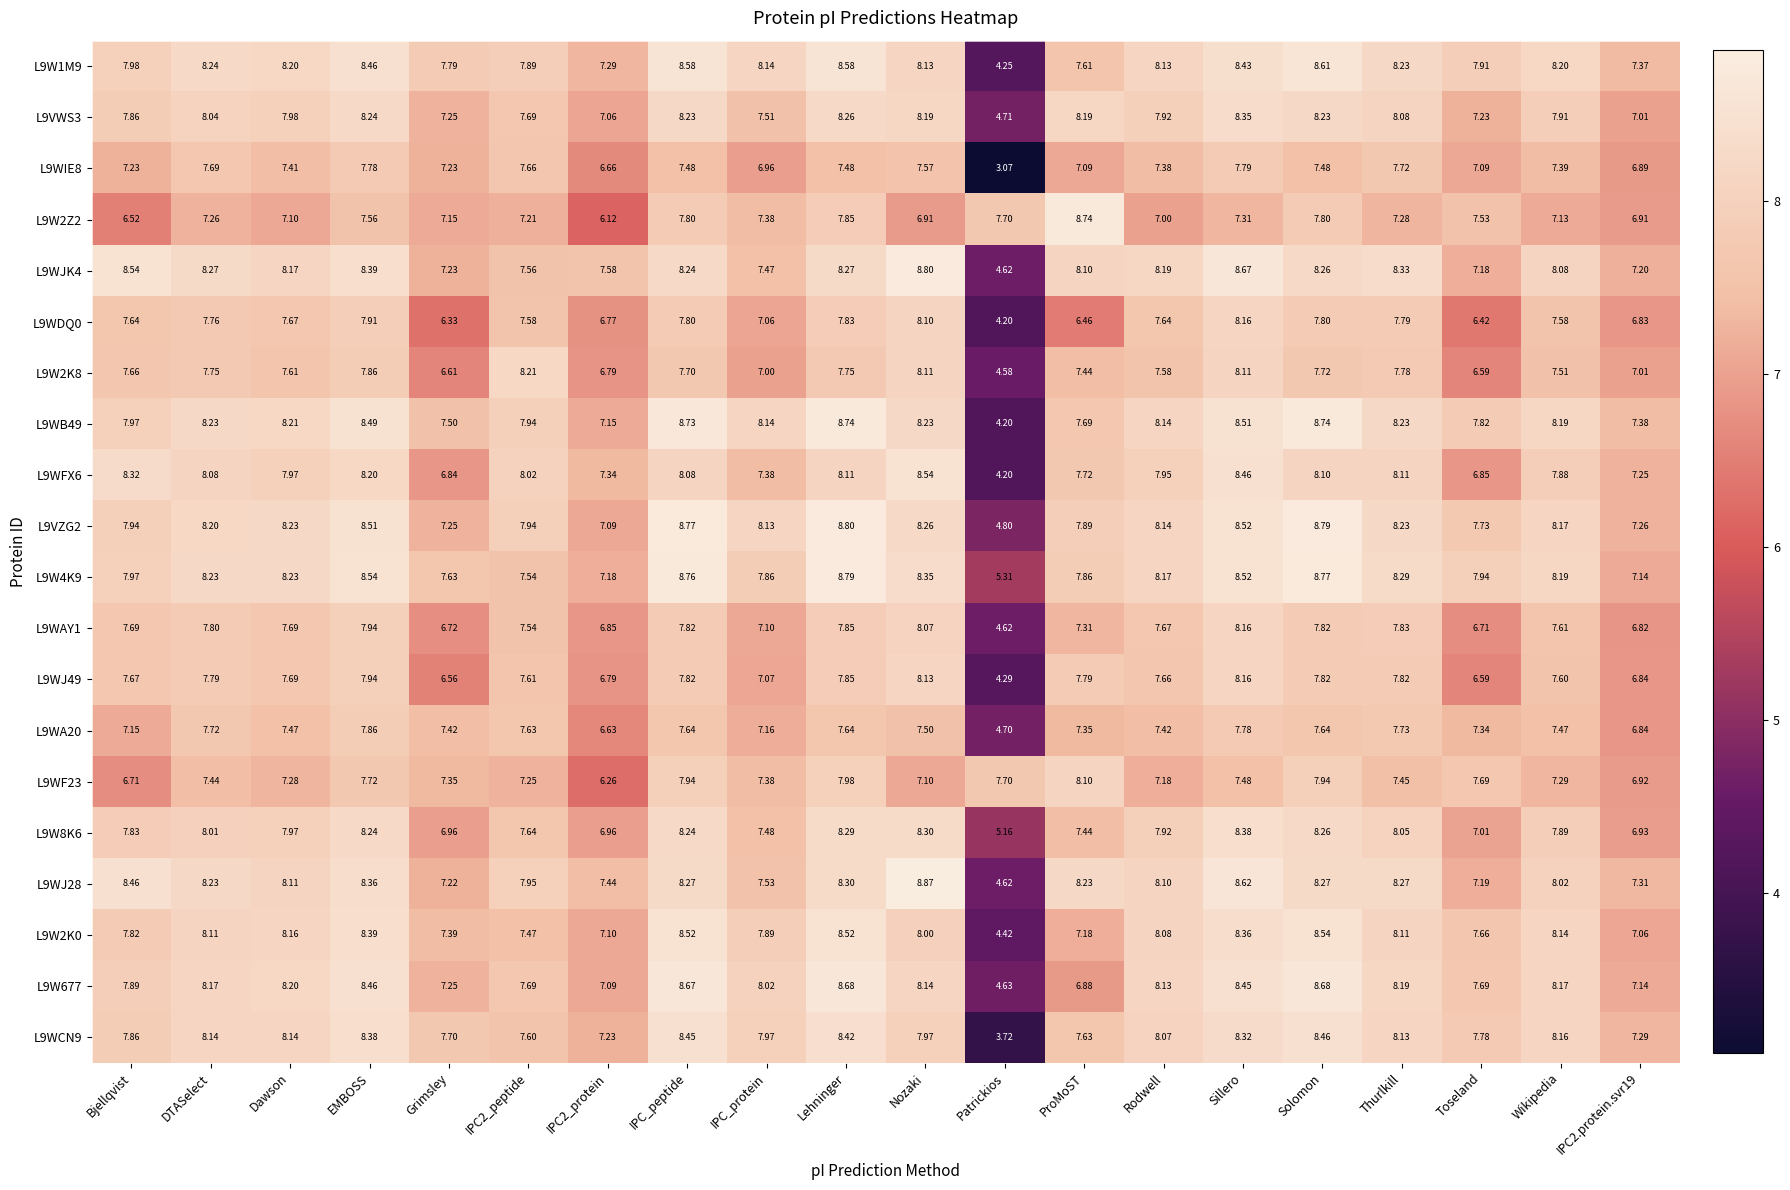

Is the value of L9WF23 at IPC2_peptide greater than the value of L9WB49 at Lehninger?

No